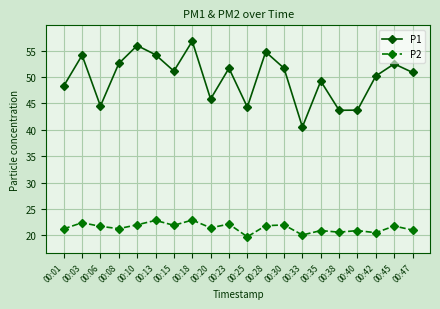

Which series has the largest range (max minus min)?

P1